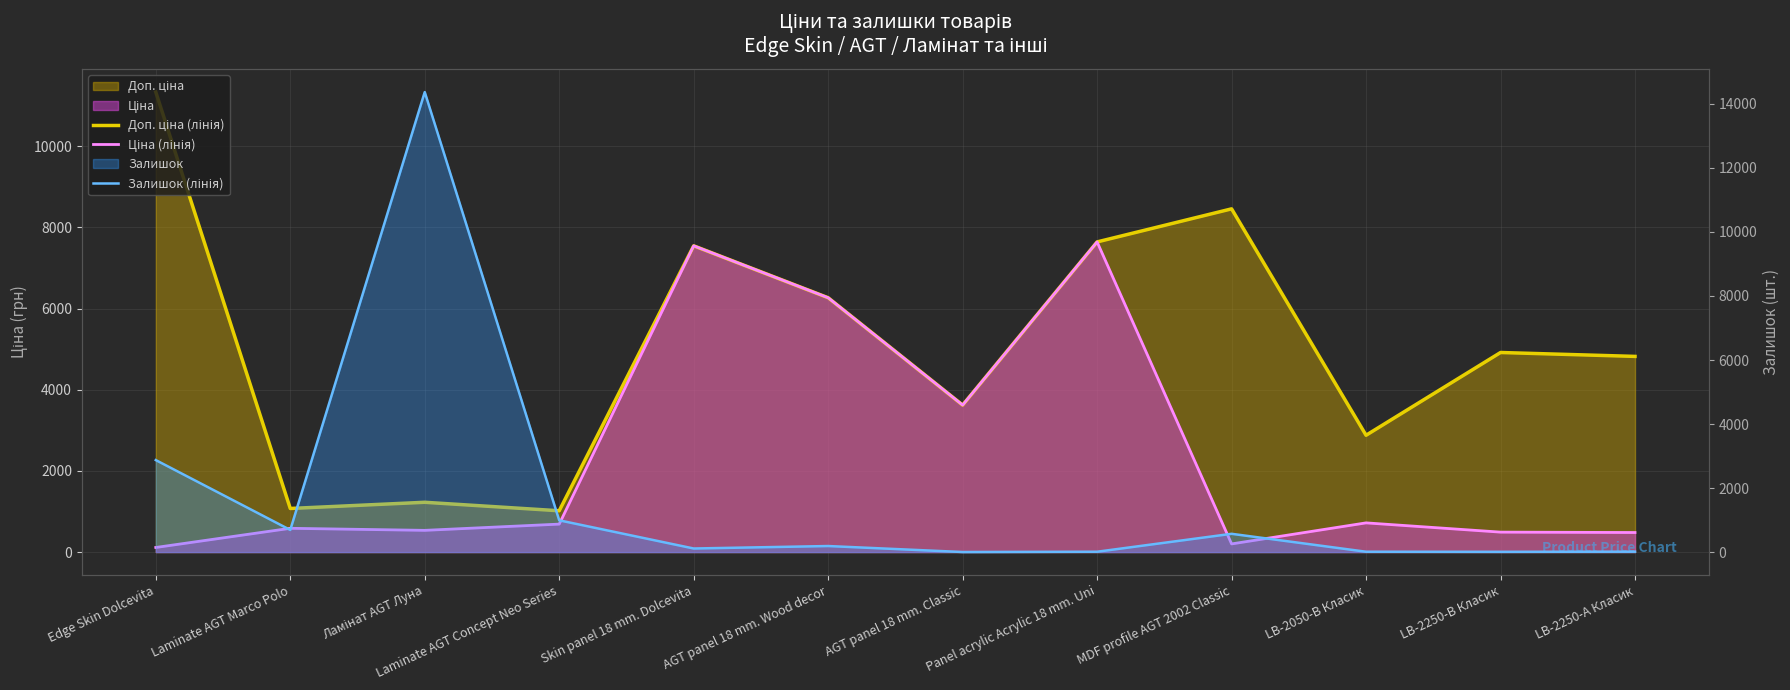

Reading left to right, transcribe all the data shown in this chart.

Доп. ціна (лінія): 11334.0	1074.5	1227.2	1017.8	7545.9	6266.7	3622.2	7641.9	8456.7	2878.5	4917.4	4821.4
Ціна (лінія): 113.3	586.0	535.4	689.1	7545.9	6266.7	3622.2	7641.9	201.3	719.6	491.7	482.1
Залишок (лінія): 2874.0	692.0	14370.0	992.0	112.0	189.0	2.0	11.0	571.0	11.0	8.0	13.0